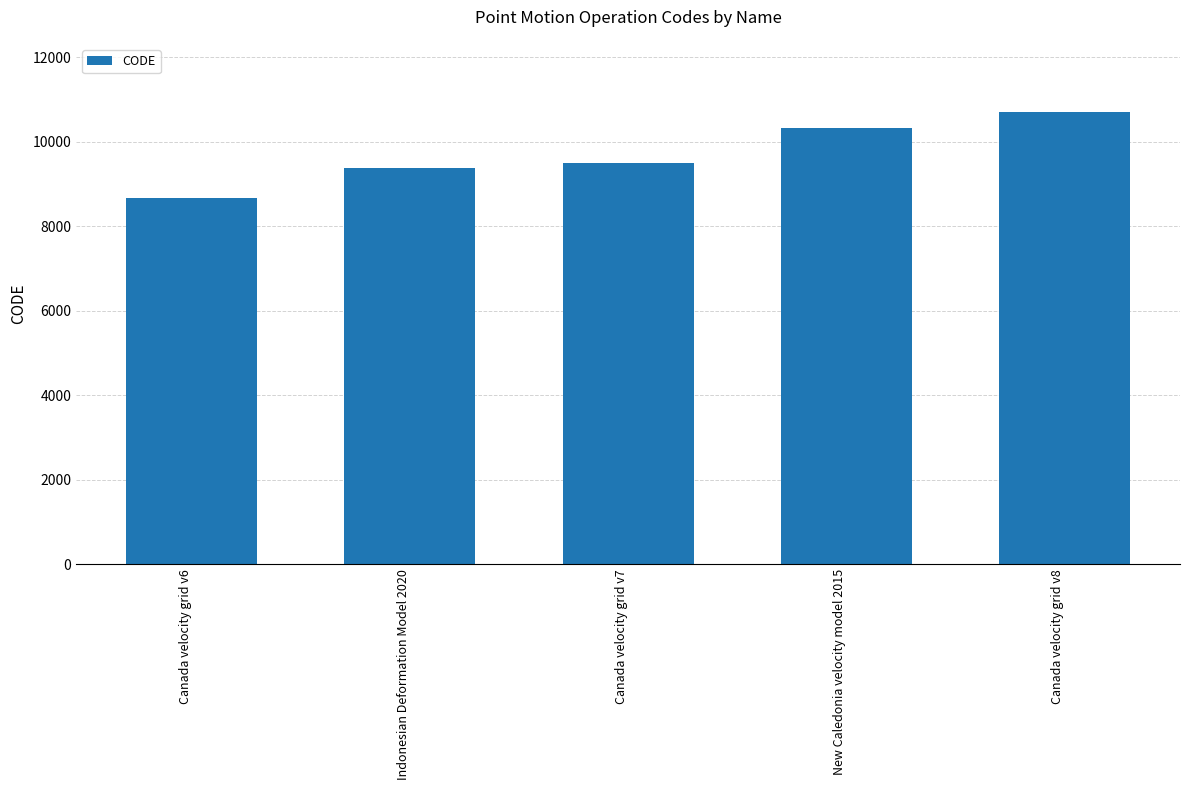

What is the approximate value at Indonesian Deformation Model 2020, to the nearest 100?

9400